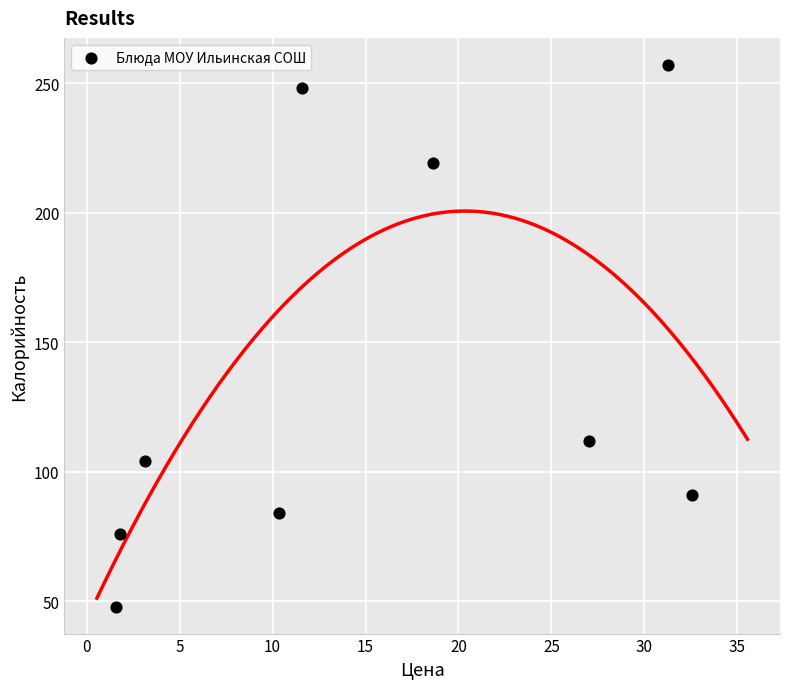

What Y value in the scatter plot is closest to 152?

112